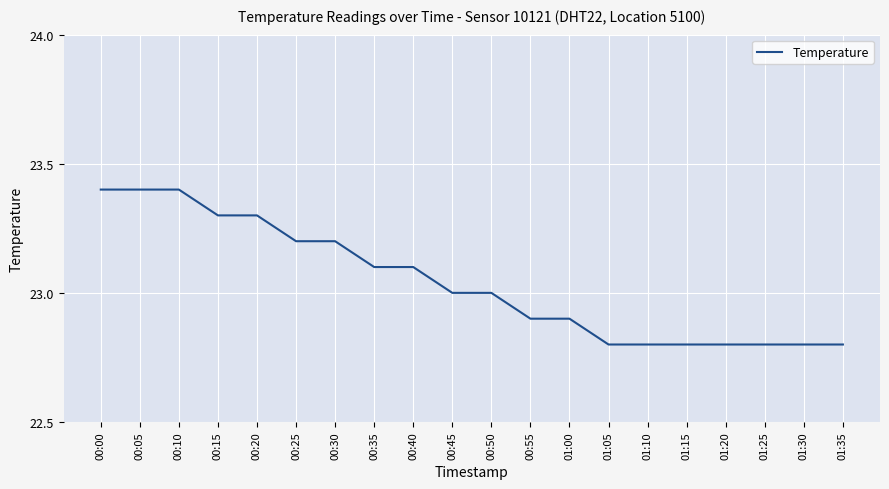

Is it true that the value at 00:15 is 23.3?

True